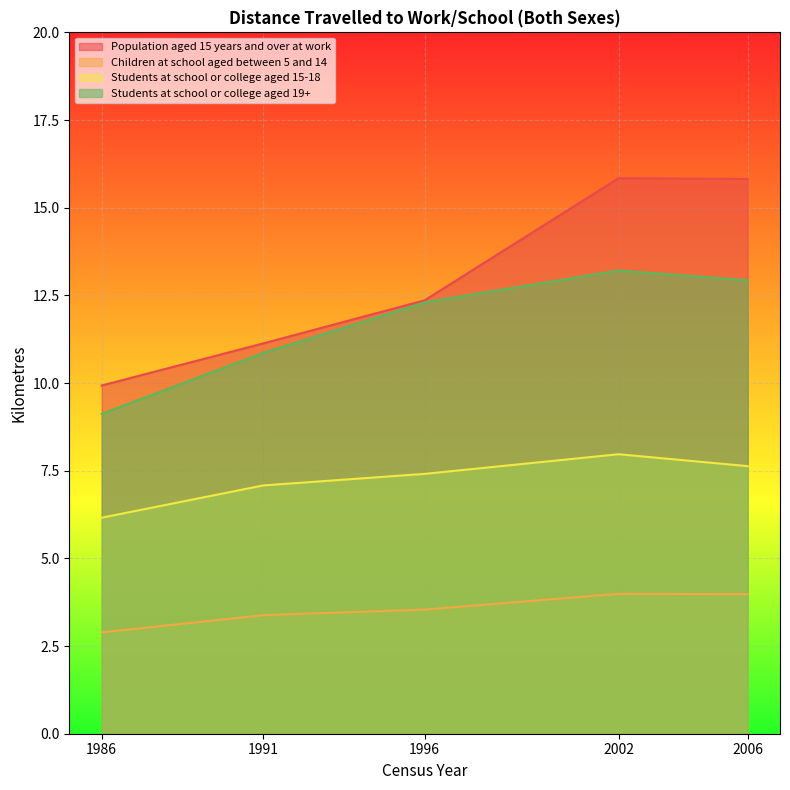

List the labels in order of Population aged 15 years and over at work value, largest first.

2002, 2006, 1996, 1991, 1986